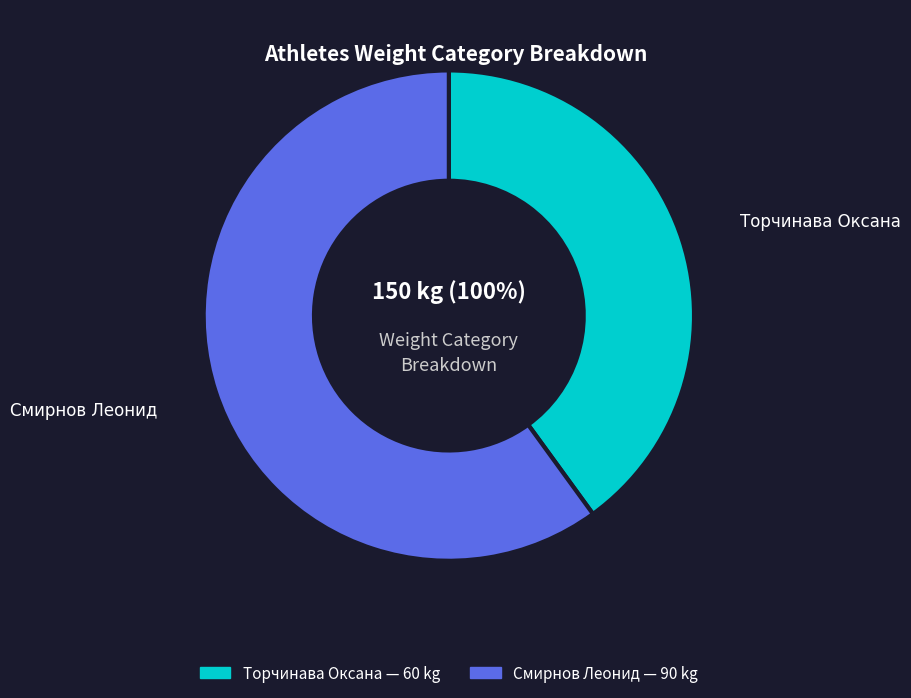

Approximately how many times larger is the value at Смирнов Леонид compared to Торчинава Оксана?

1.5